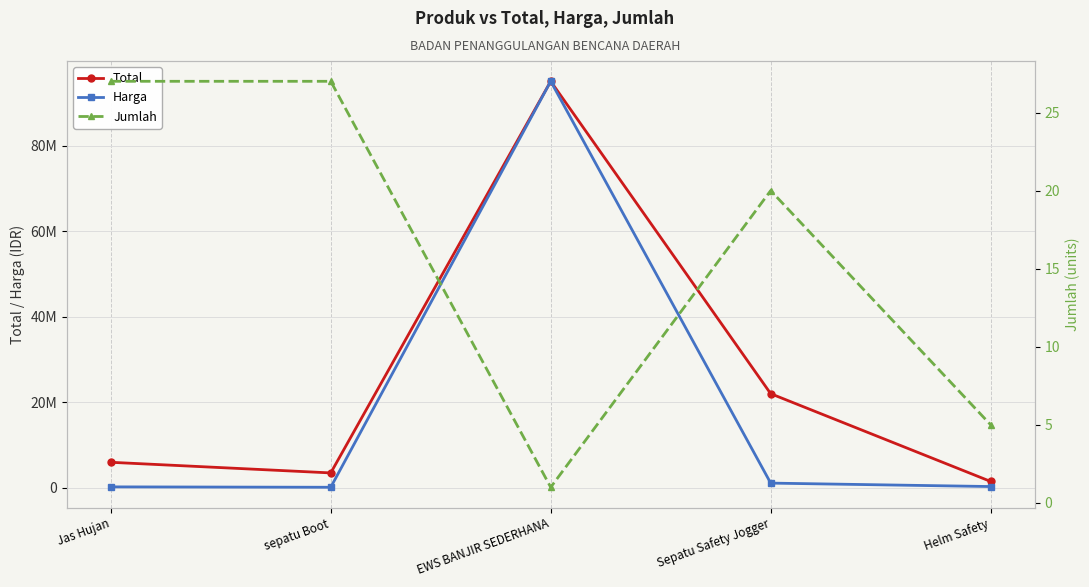

How many distinct data groups are displayed?

3